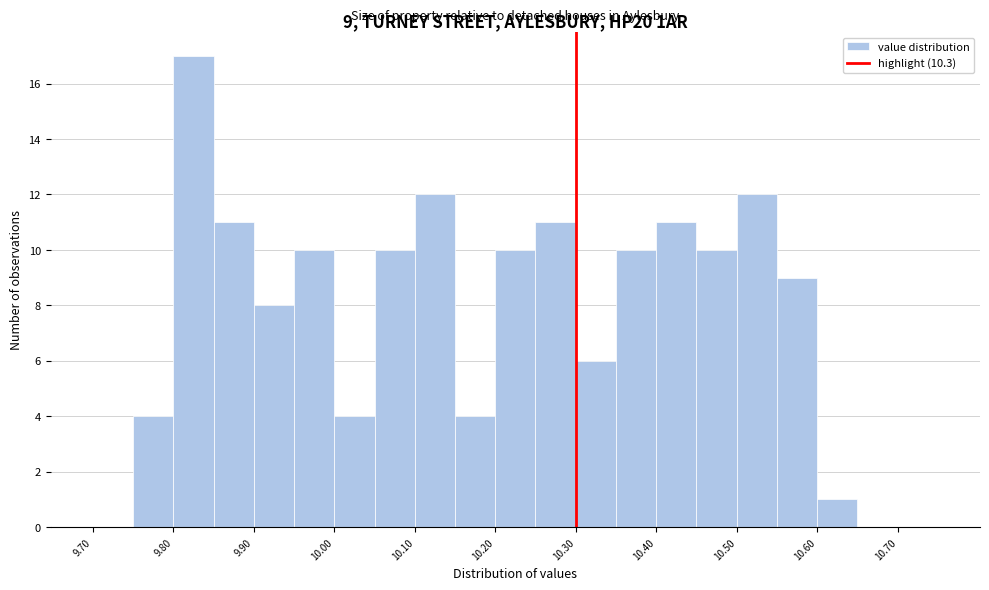

Over which range of the x-axis is the bar tallest?

9.80 to 9.85